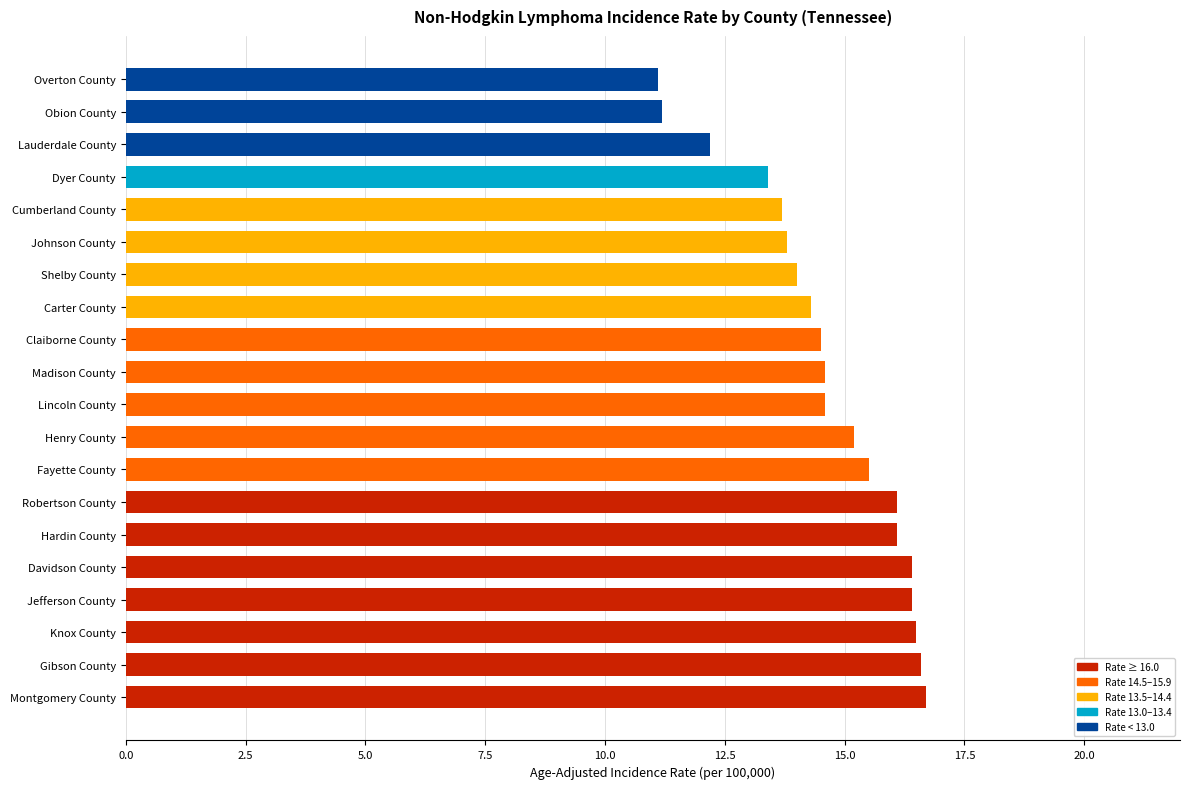

Reading top to bottom, transcribe all the data shown in this chart.

Overton County=11.1	Obion County=11.2	Lauderdale County=12.2	Dyer County=13.4	Cumberland County=13.7	Johnson County=13.8	Shelby County=14.0	Carter County=14.3	Claiborne County=14.5	Madison County=14.6	Lincoln County=14.6	Henry County=15.2	Fayette County=15.5	Robertson County=16.1	Hardin County=16.1	Davidson County=16.4	Jefferson County=16.4	Knox County=16.5	Gibson County=16.6	Montgomery County=16.7